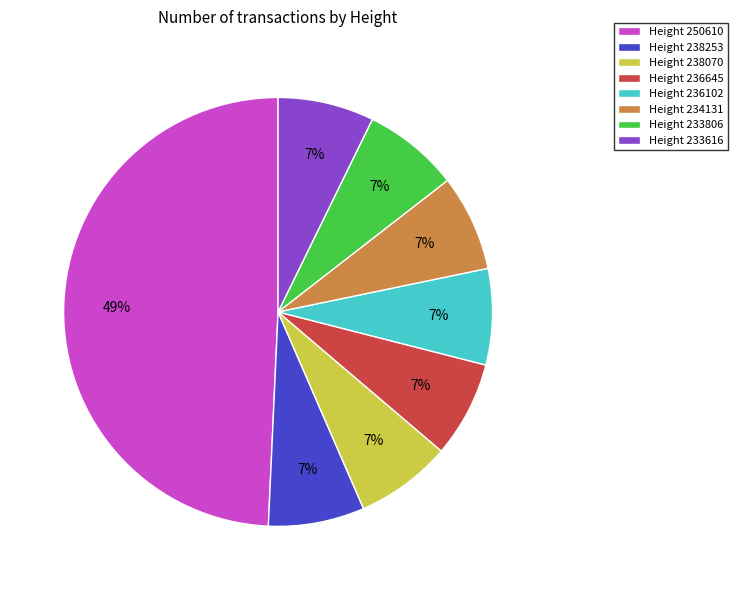

Which category has the biggest portion of the pie?

Height 250610